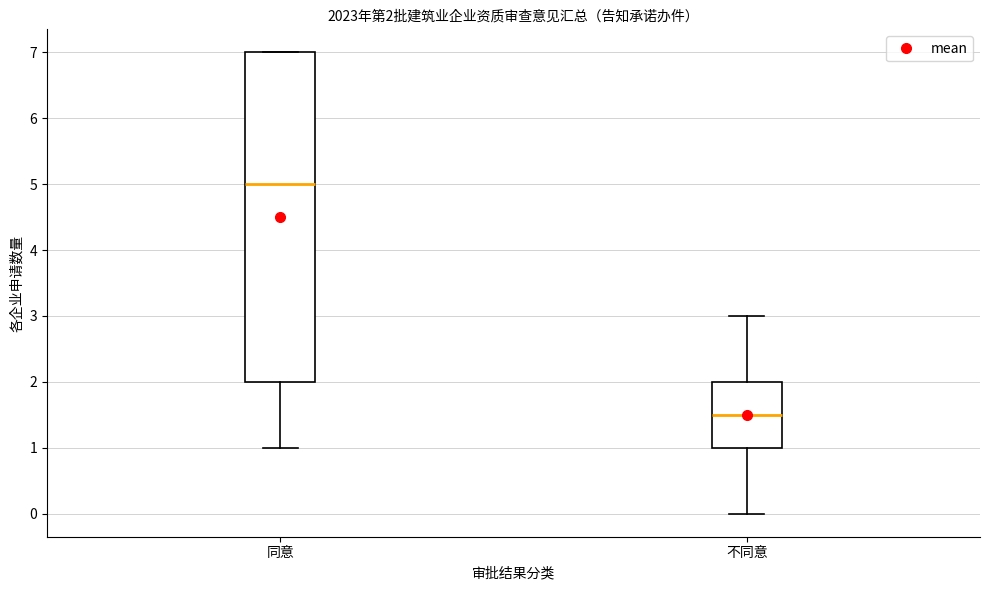

Which box has the highest median line?

同意